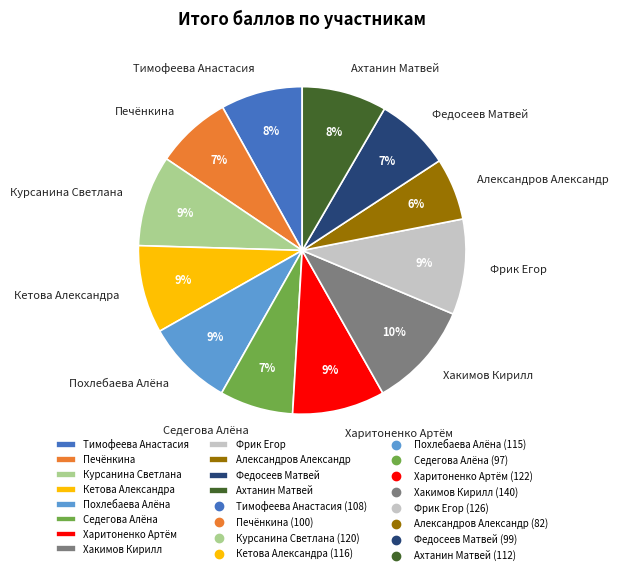

To the nearest percent, what is the difference between the largest and smallest slice percentages?

4%